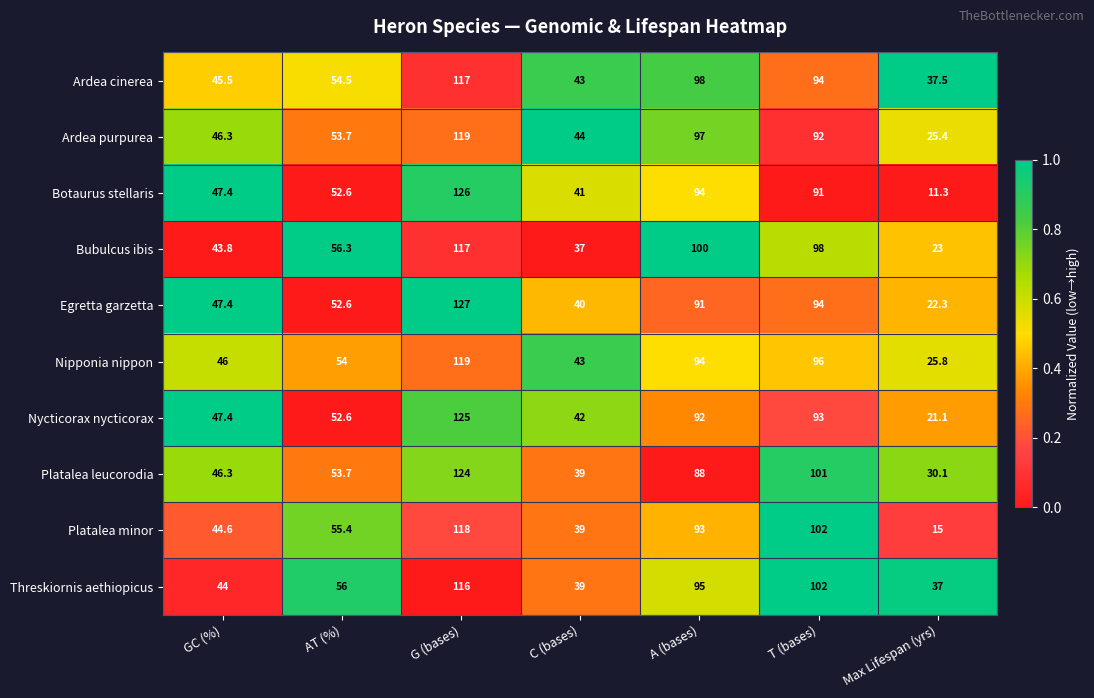

Which series has the largest total across all categories?

Ardea cinerea